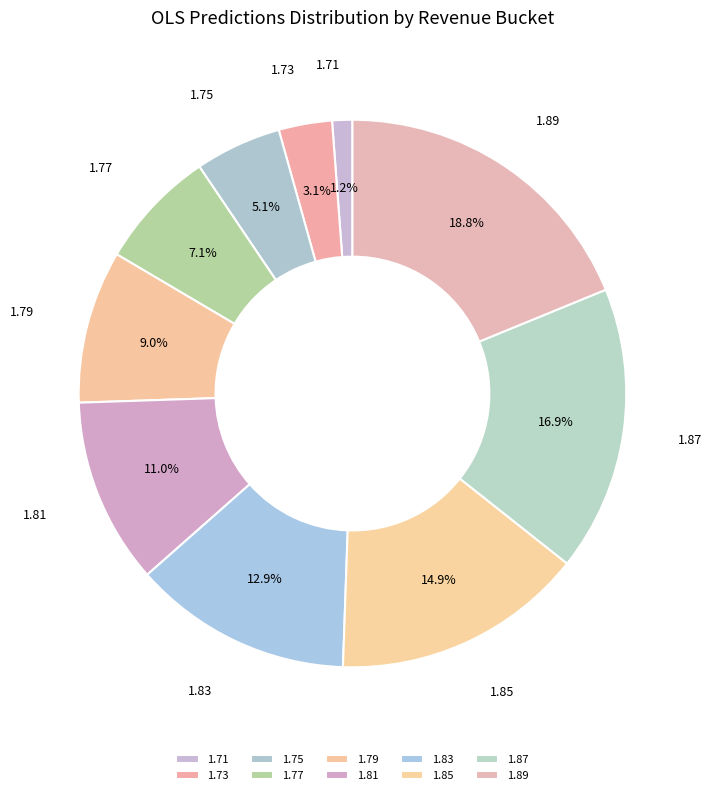

How many slices are in this pie chart?

10